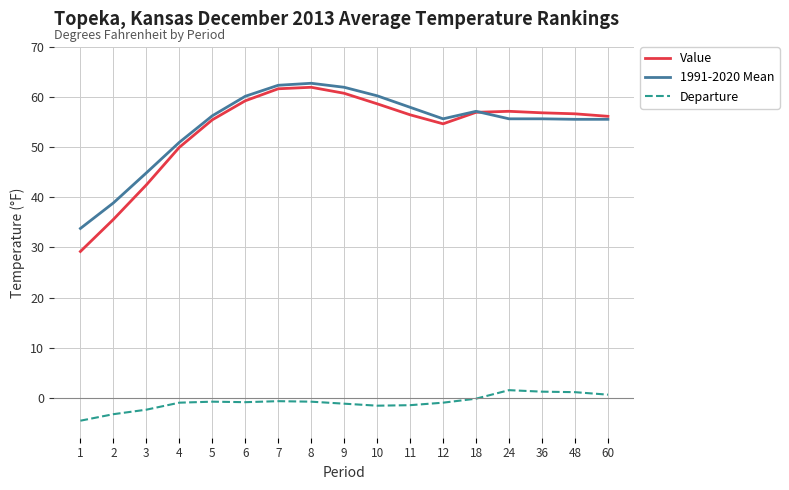

True or false: Departure and 1991-2020 Mean intersect in this chart.

False